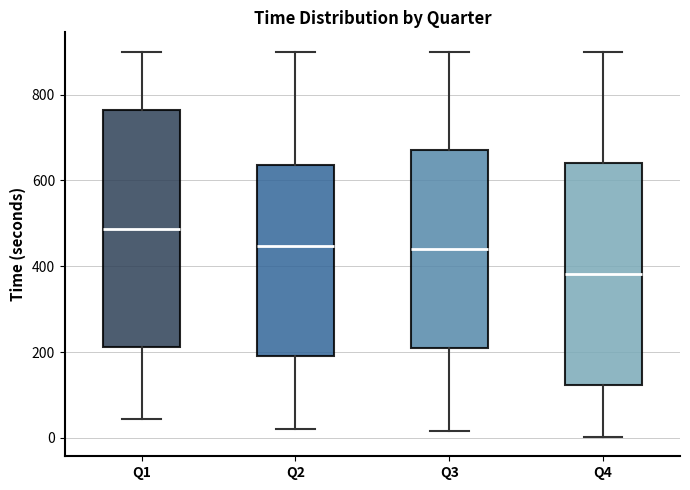

Comparing the boxes themselves (not the whiskers), which one is the tallest?

Q1